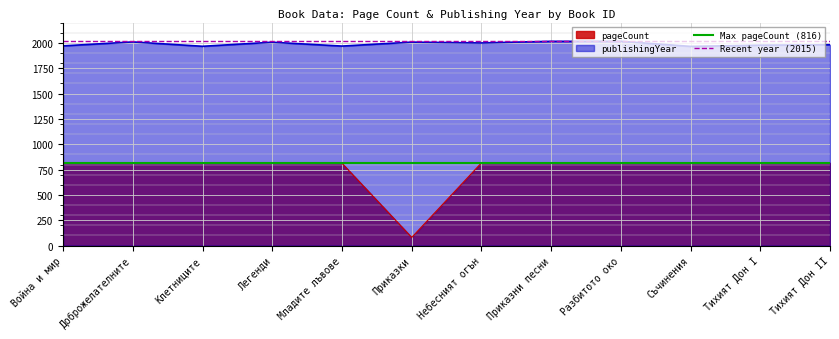

What is the label of the 1st point from the left?

Война и мир